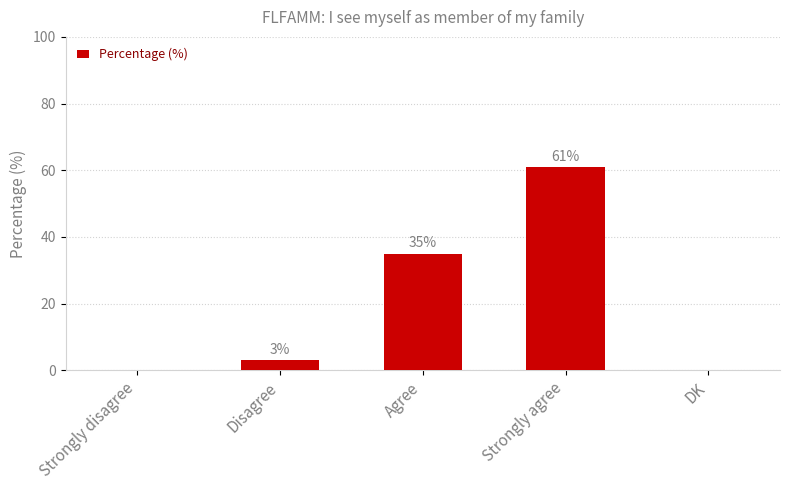

What is the change in value from Disagree to Strongly agree?

+58